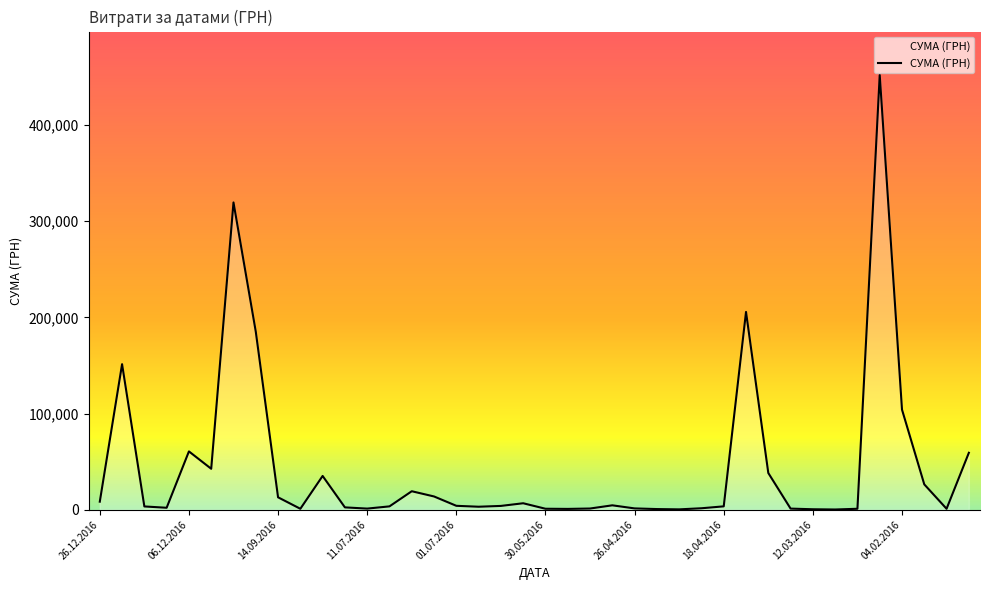

What is the difference between the maximum and minimum values?

451850.0